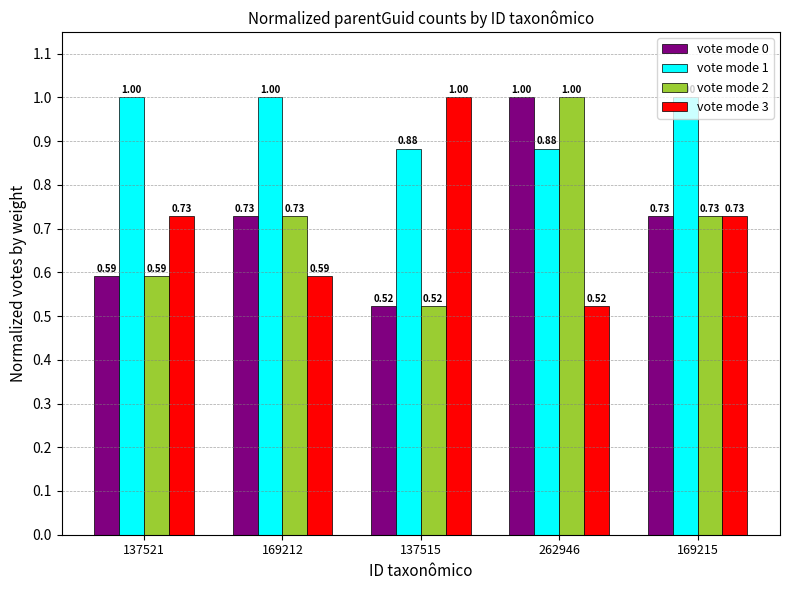

What are all the series names shown in the legend?

vote mode 0, vote mode 1, vote mode 2, vote mode 3